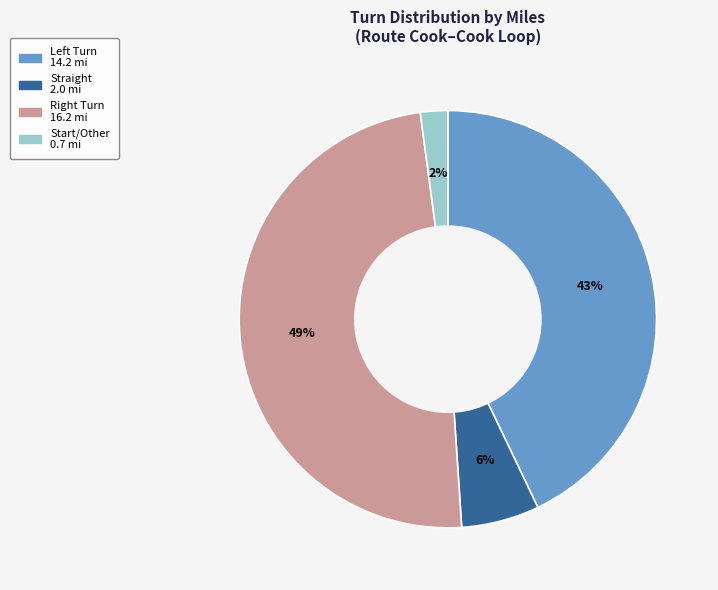

How many segments does this pie chart have?

4